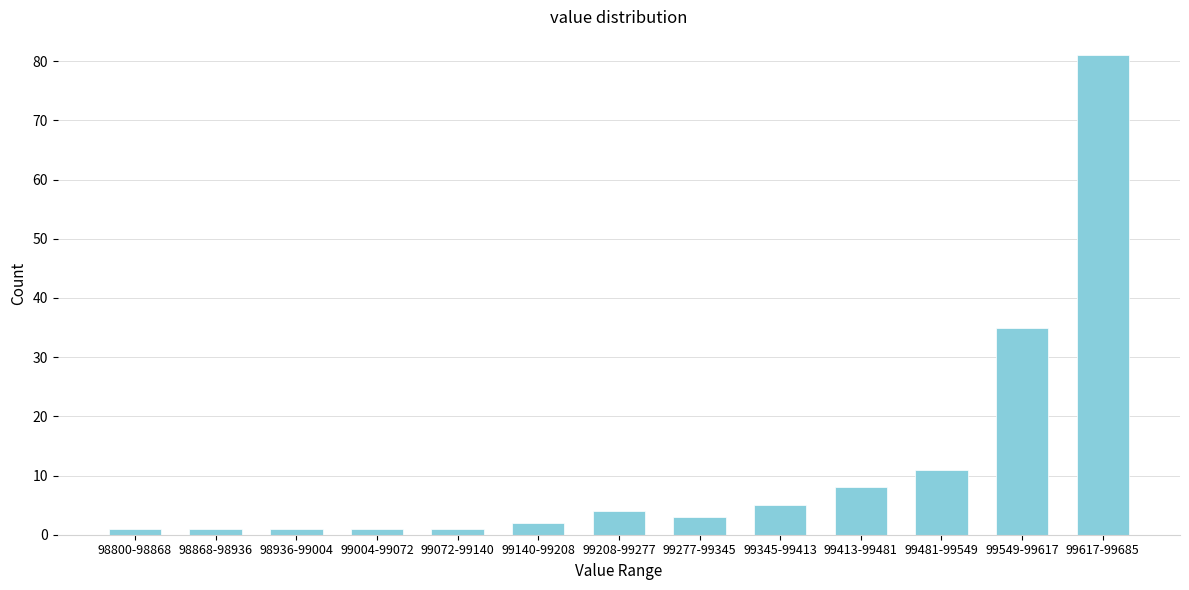

Reading left to right, transcribe all the data shown in this chart.

98800-98868=1	98868-98936=1	98936-99004=1	99004-99072=1	99072-99140=1	99140-99208=2	99208-99277=4	99277-99345=3	99345-99413=5	99413-99481=8	99481-99549=11	99549-99617=35	99617-99685=81